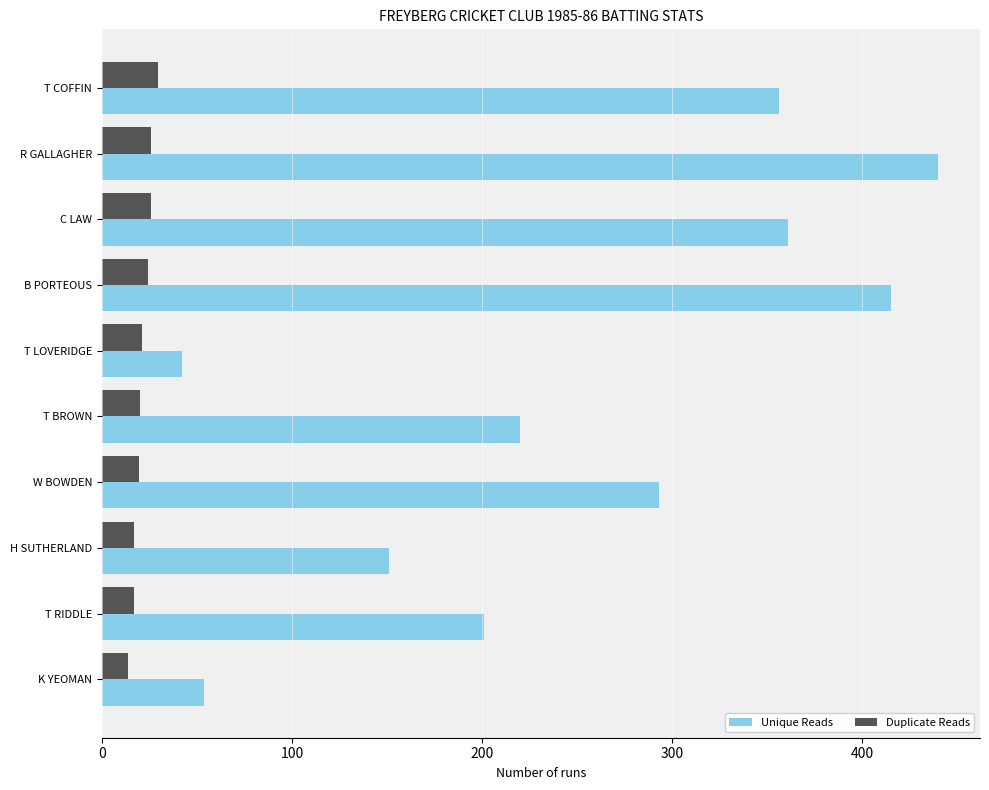

Between B PORTEOUS and H SUTHERLAND, which series saw the biggest shift?

Unique Reads